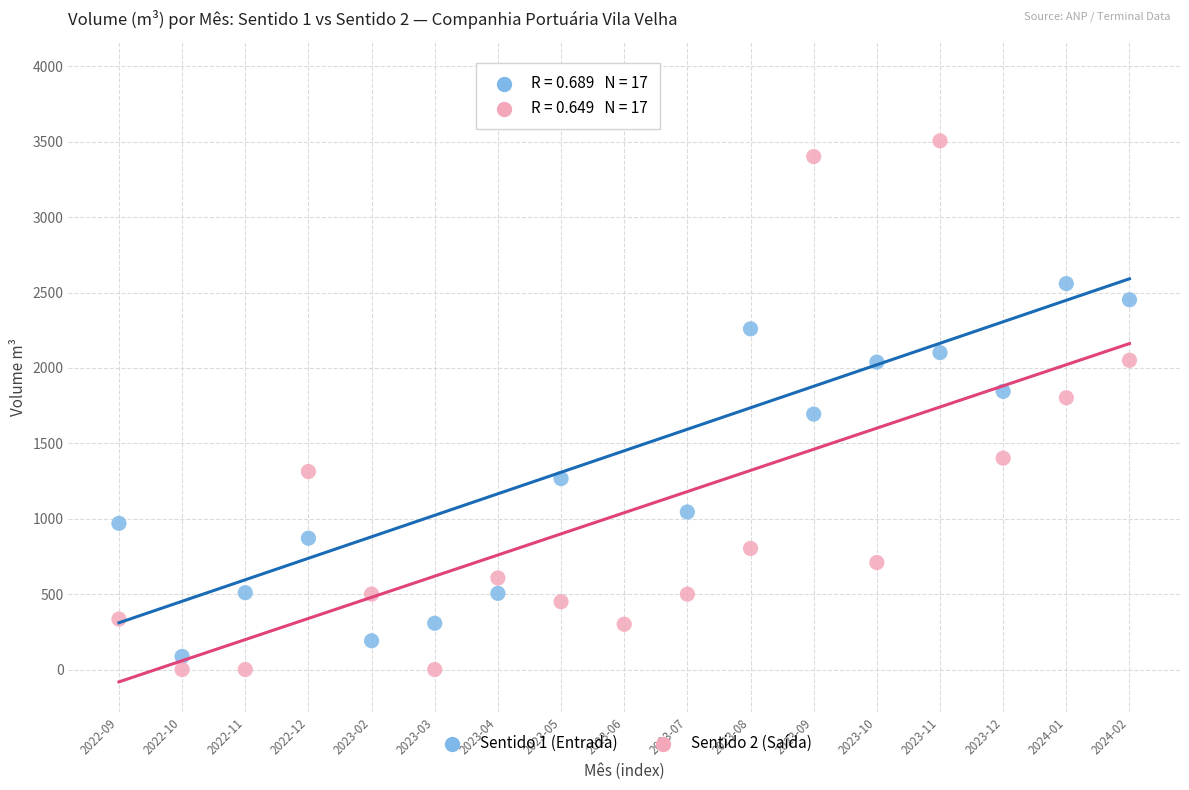

Which series reaches the minimum Y coordinate?

Sentido 2 (Saída)